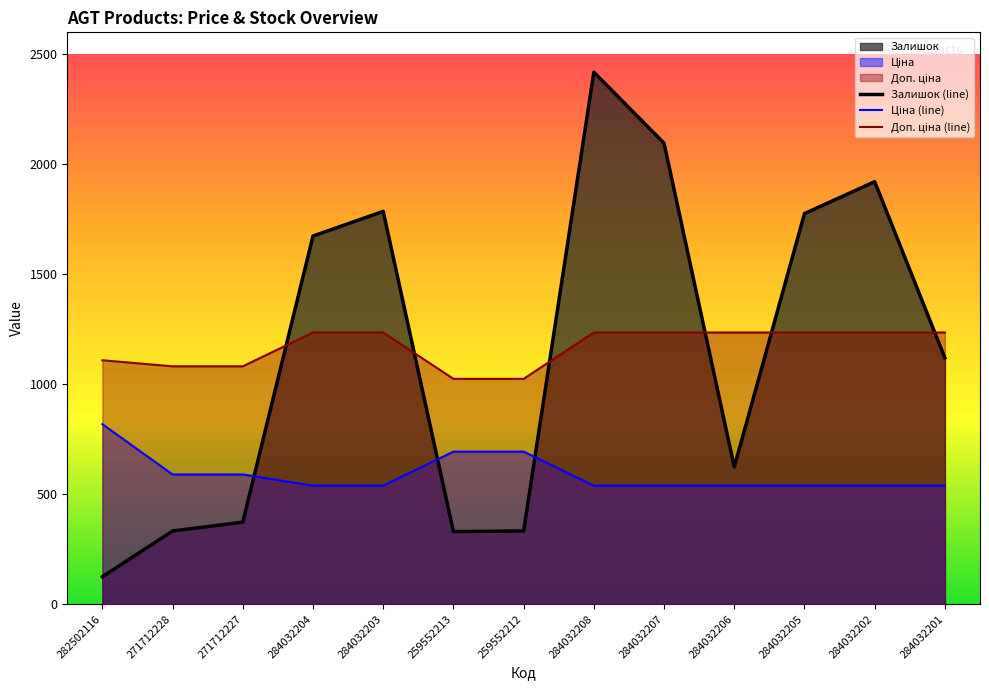

The Залишок series shows 2096.0 at 284032207. True or false?

True